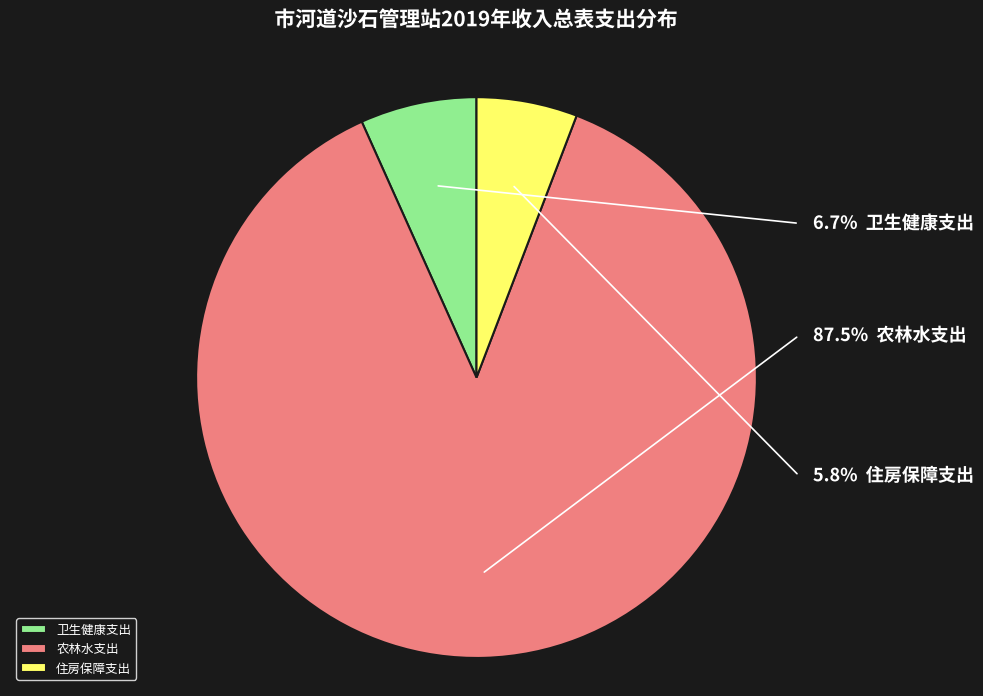

To the nearest percent, what portion does 住房保障支出 represent?

6%